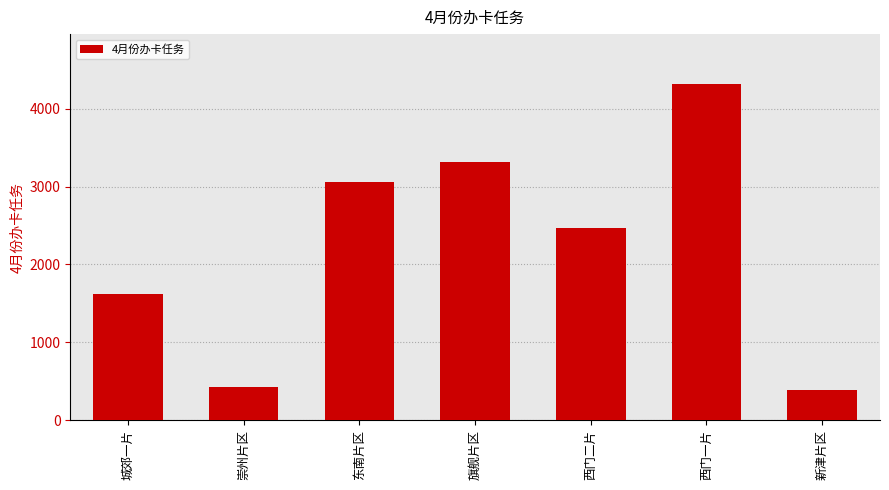

What position from the right is 西门二片?

3